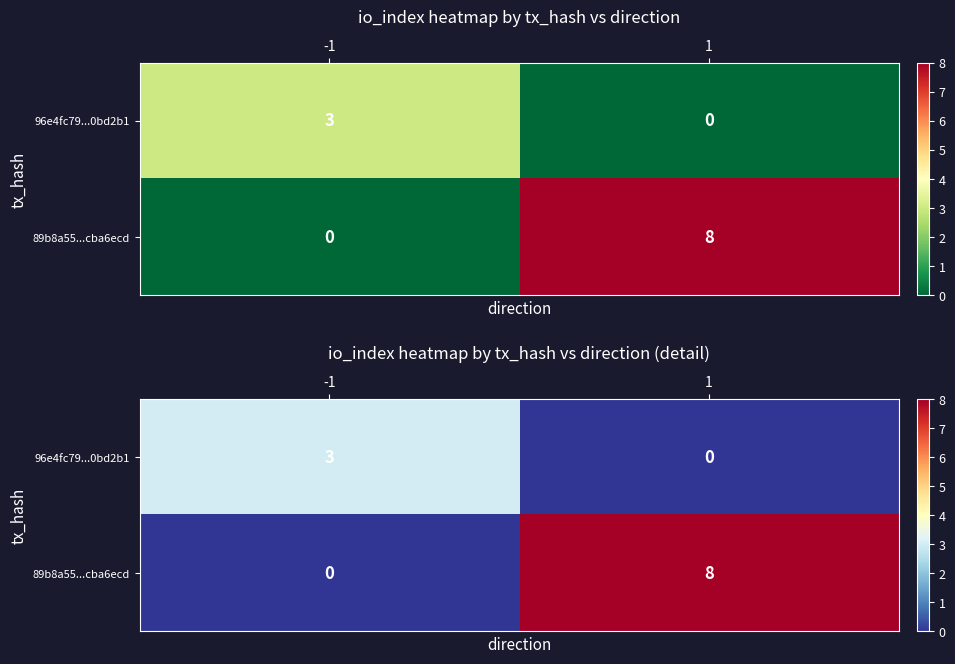

Rank the categories by 89b8a55...cba6ecd value from lowest to highest.

-1, 1